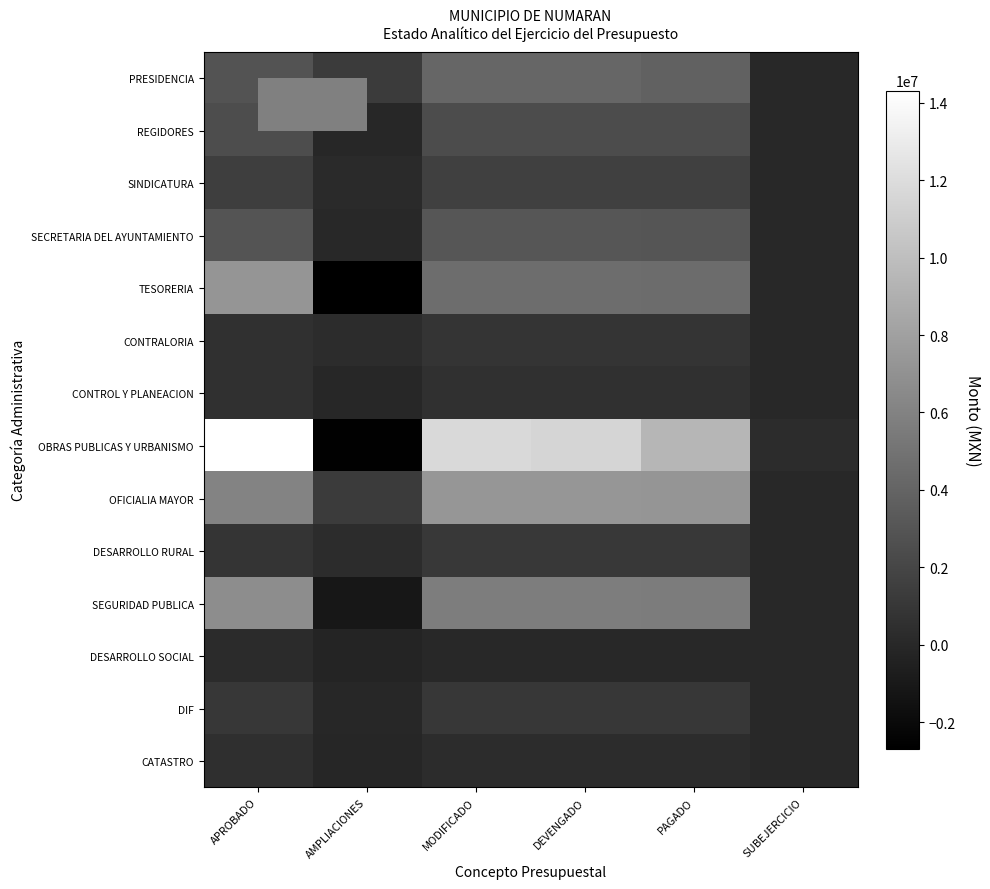

At which category does the chart reach its minimum across all series?

AMPLIACIONES